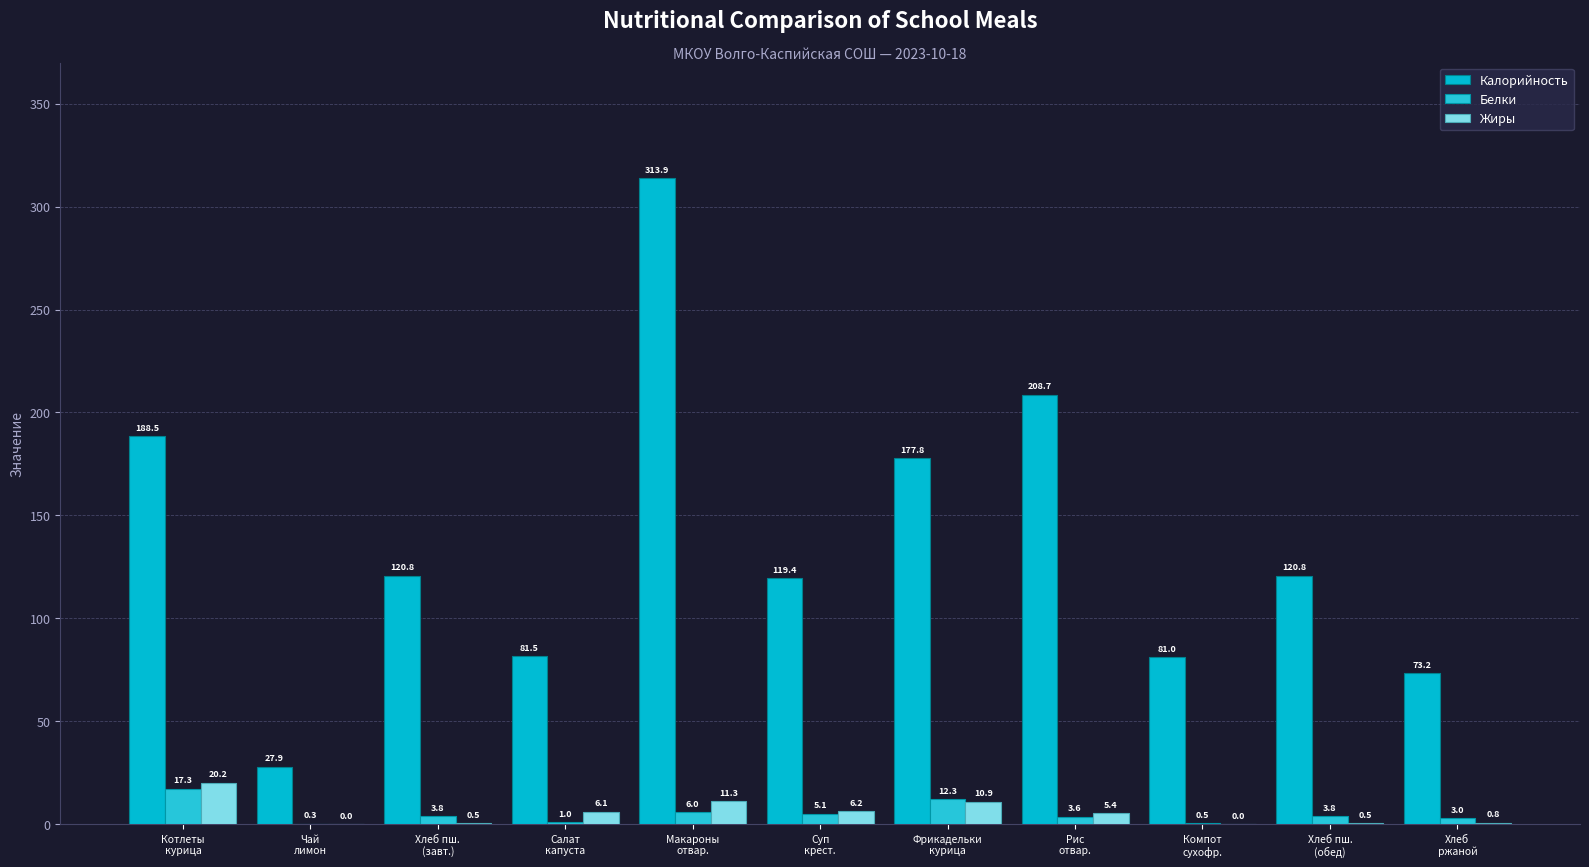

True or false: Жиры has a value of 0.2 at Хлеб пш.
(обед).

False